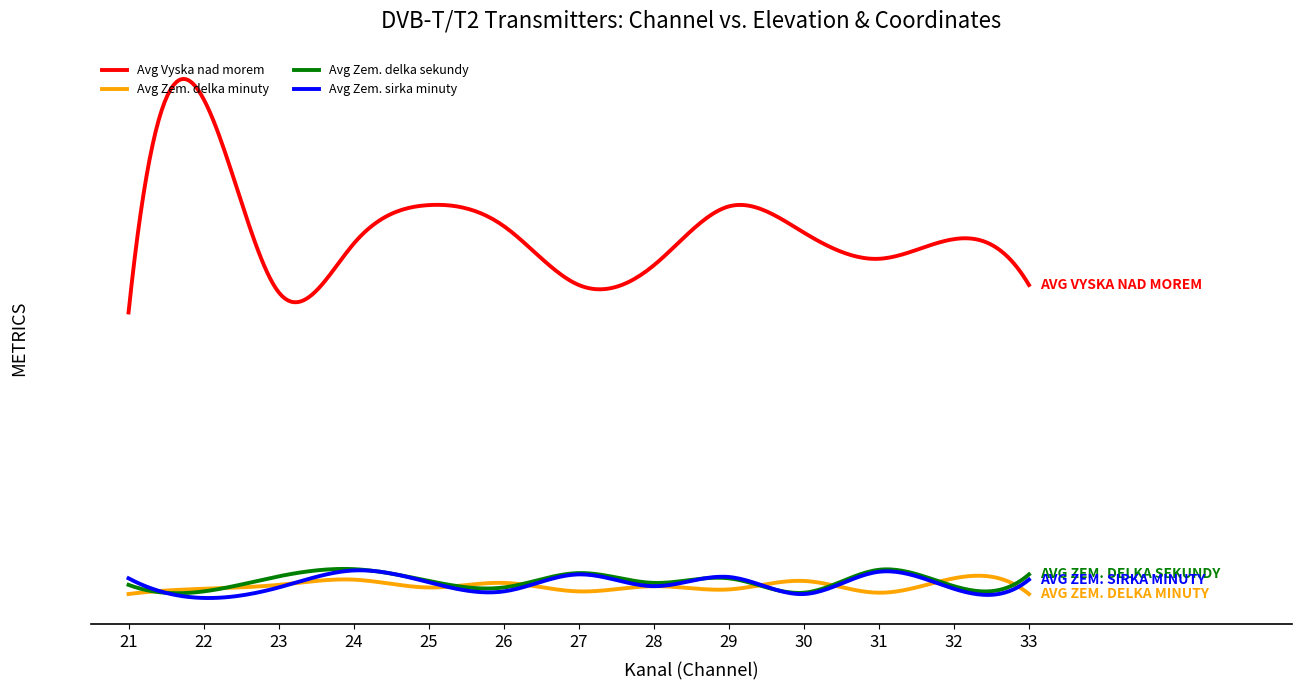

List the series in order of their peak value, highest first.

Avg Vyska nad morem, Avg Zem. delka sekundy, Avg Zem. sirka minuty, Avg Zem. delka minuty